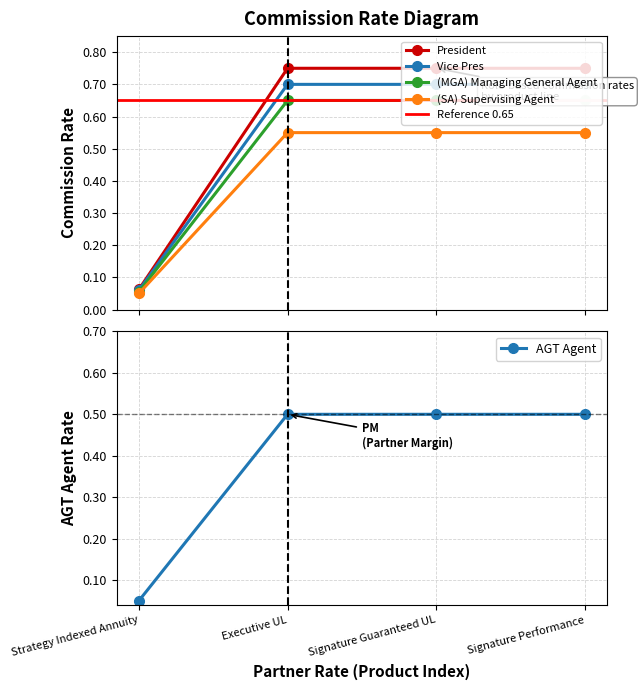

True or false: AGT Agent has a value of 0.0 at Strategy Indexed Annuity.

False